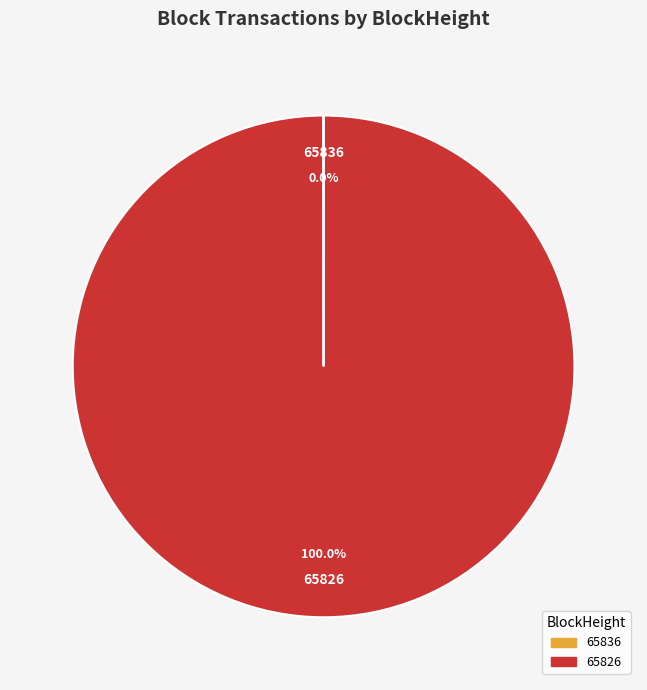

To the nearest percent, what is the difference between the largest and smallest slice percentages?

100%